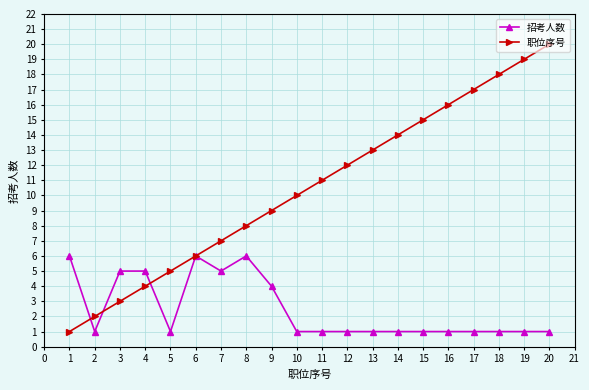

What is the difference between the maximum and minimum values in the 职位序号 series?

19